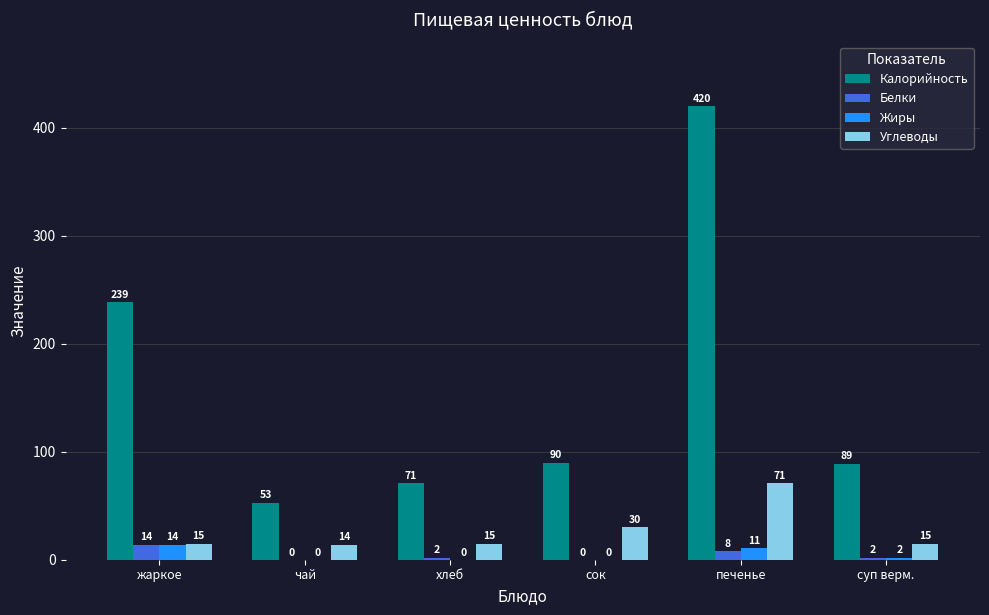

How many groups of bars are there?

6